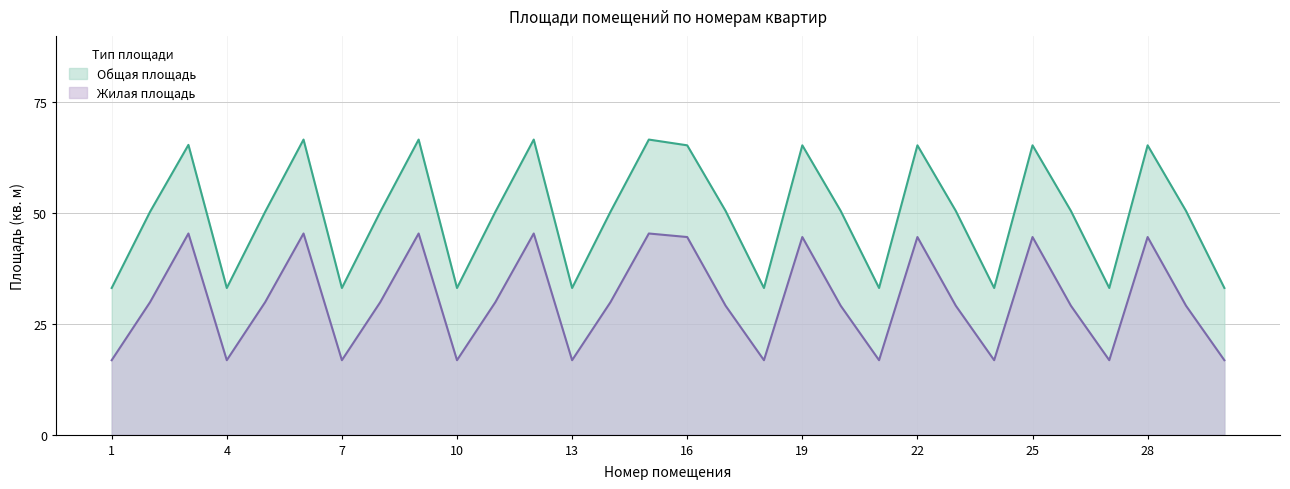

At 3, list the series in order from smallest to largest.

Жилая площадь, Общая площадь